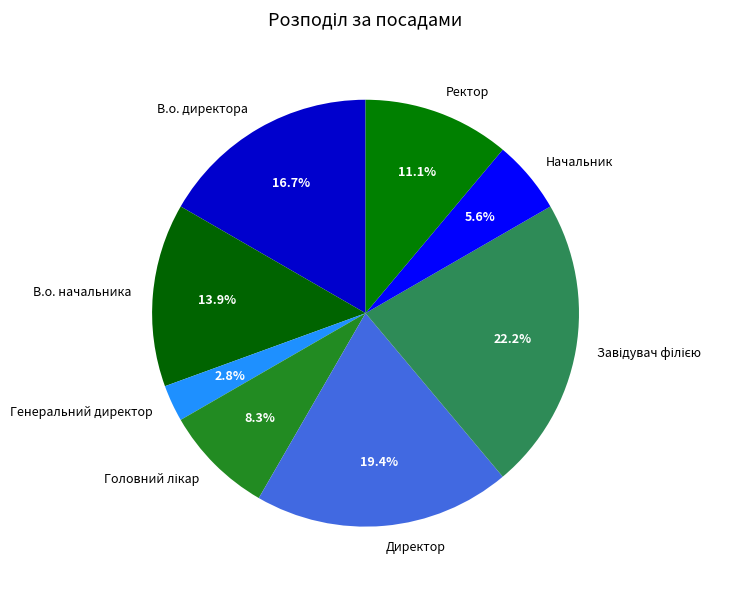

How much of the chart is everything except Генеральний директор?

97.2%